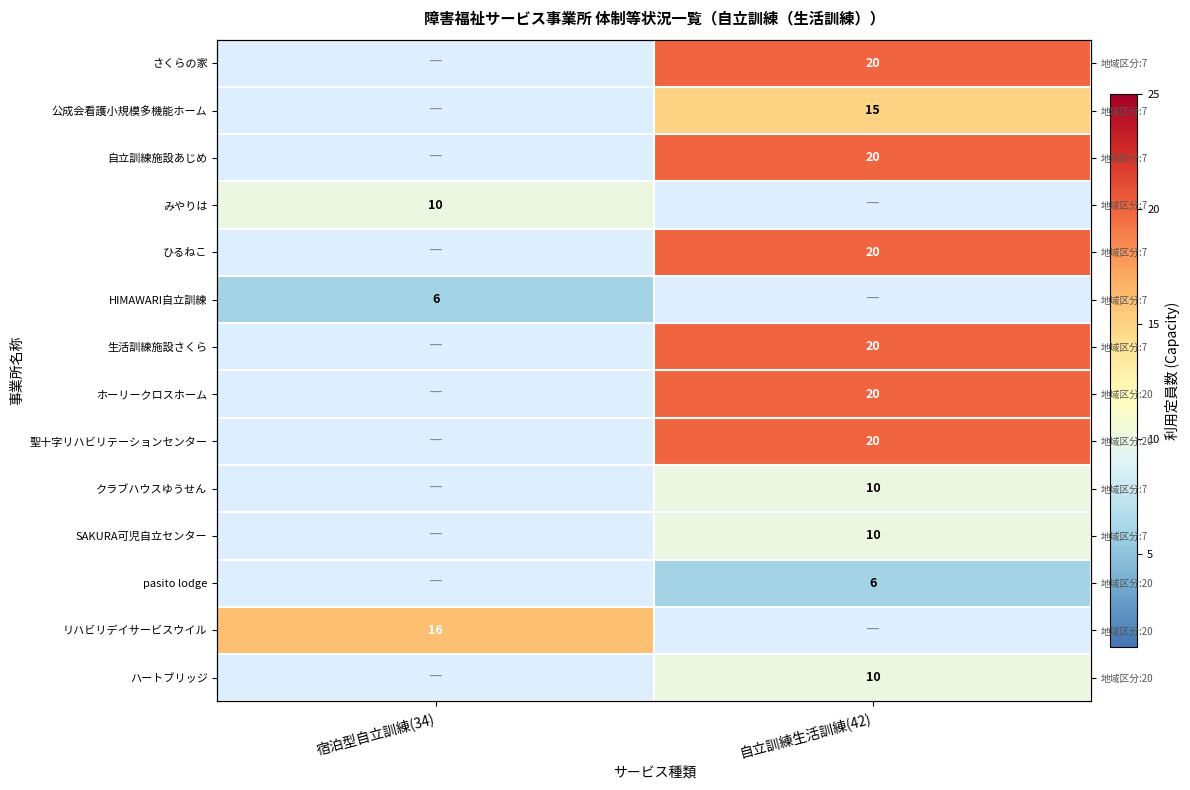

Is it true that さくらの家 equals 20.0 at 自立訓練生活訓練(42)?

True